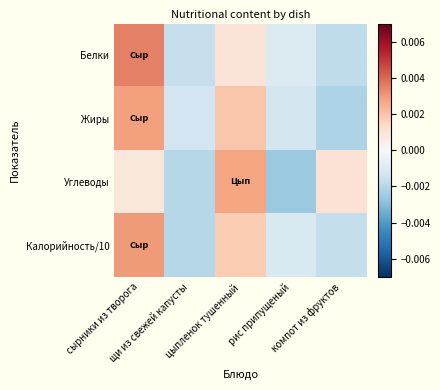

Reading left to right, what are all the values shown in this chart?

Белки: сырники из творога=0.0	щи из свежей капусты=-0.0	цыпленок тушенный=0.0	рис припущеный=-0.0	компот из фруктов=-0.0
Жиры: сырники из творога=0.0	щи из свежей капусты=-0.0	цыпленок тушенный=0.0	рис припущеный=-0.0	компот из фруктов=-0.0
Углеводы: сырники из творога=0.0	щи из свежей капусты=-0.0	цыпленок тушенный=0.0	рис припущеный=-0.0	компот из фруктов=0.0
Калорийность/10: сырники из творога=0.0	щи из свежей капусты=-0.0	цыпленок тушенный=0.0	рис припущеный=-0.0	компот из фруктов=-0.0